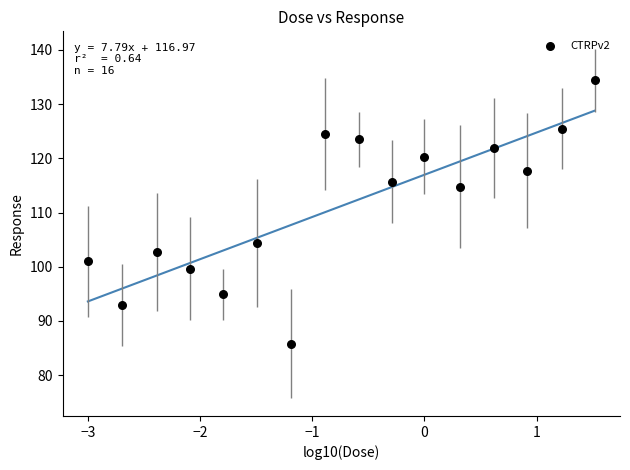

What is the range of Y values (max minus min)?

48.6